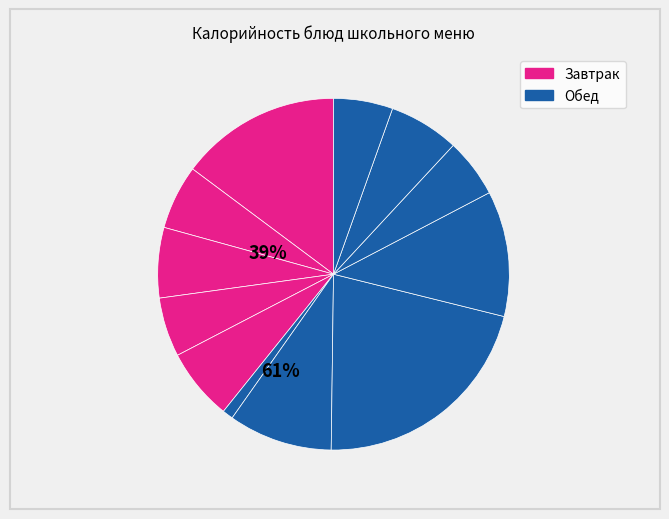

Is there any slice that represents more than half of the pie?

No